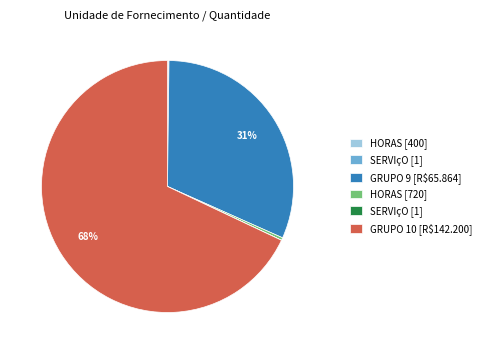

To the nearest percent, what is the average slice percentage?

17%